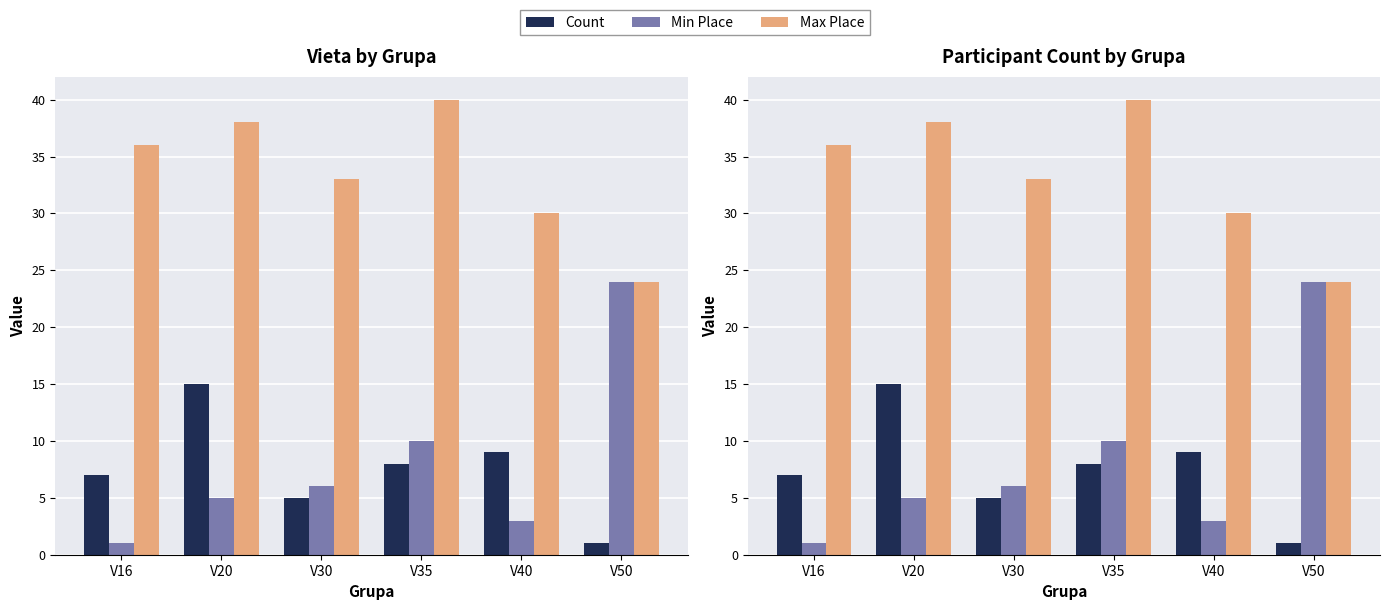

What is the minimum value shown in the chart?

1